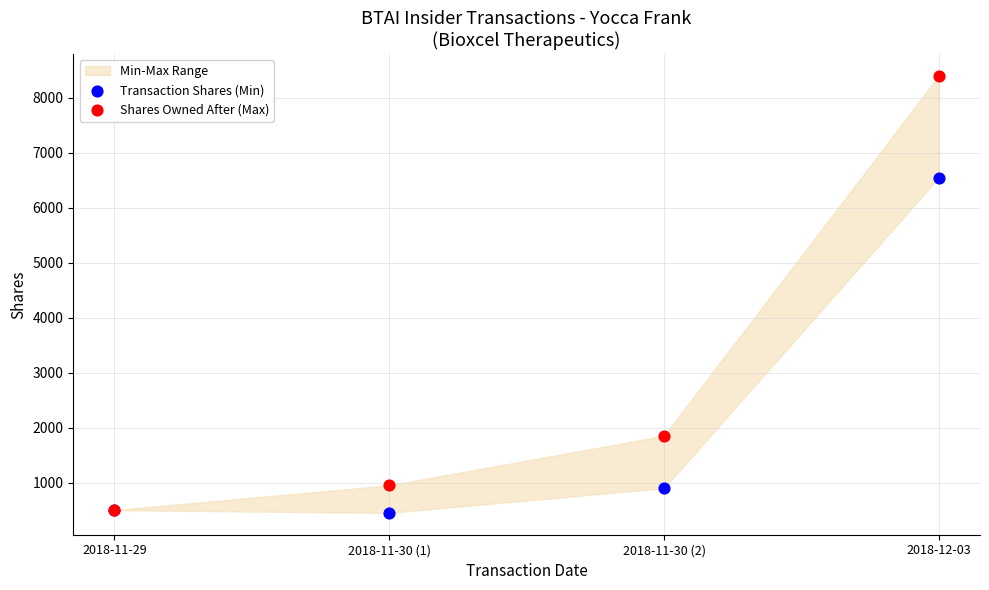

Across all series, what Y value is closest to 4423?

6547